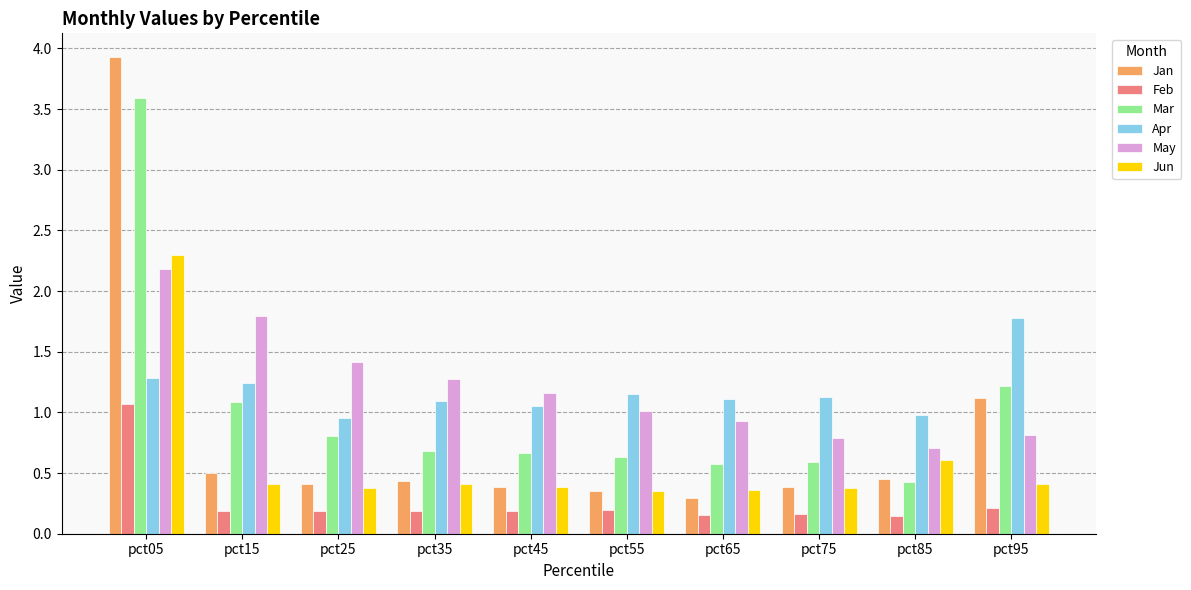

The value of Mar at pct05 is 3.6. True or false?

True